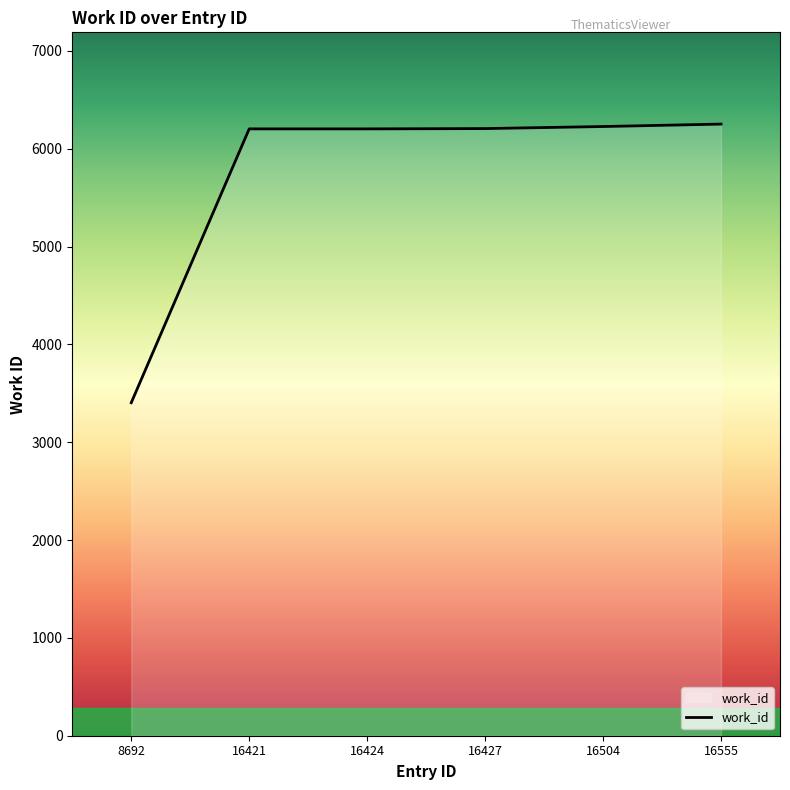

How many series are shown in this chart?

1